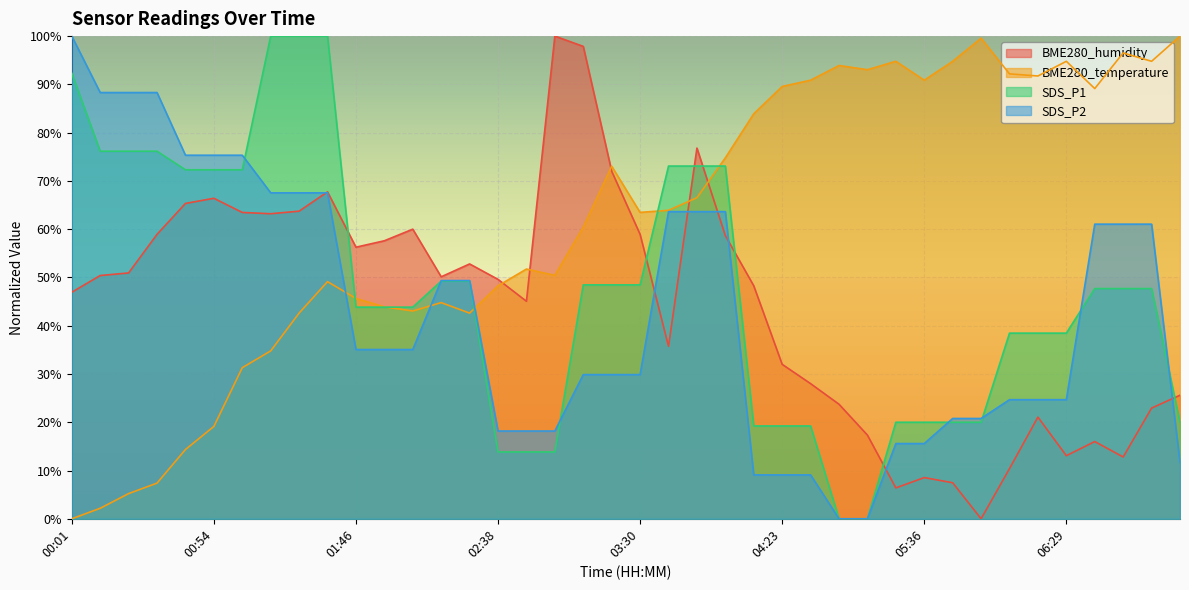

How many categories are shown in the chart?

40